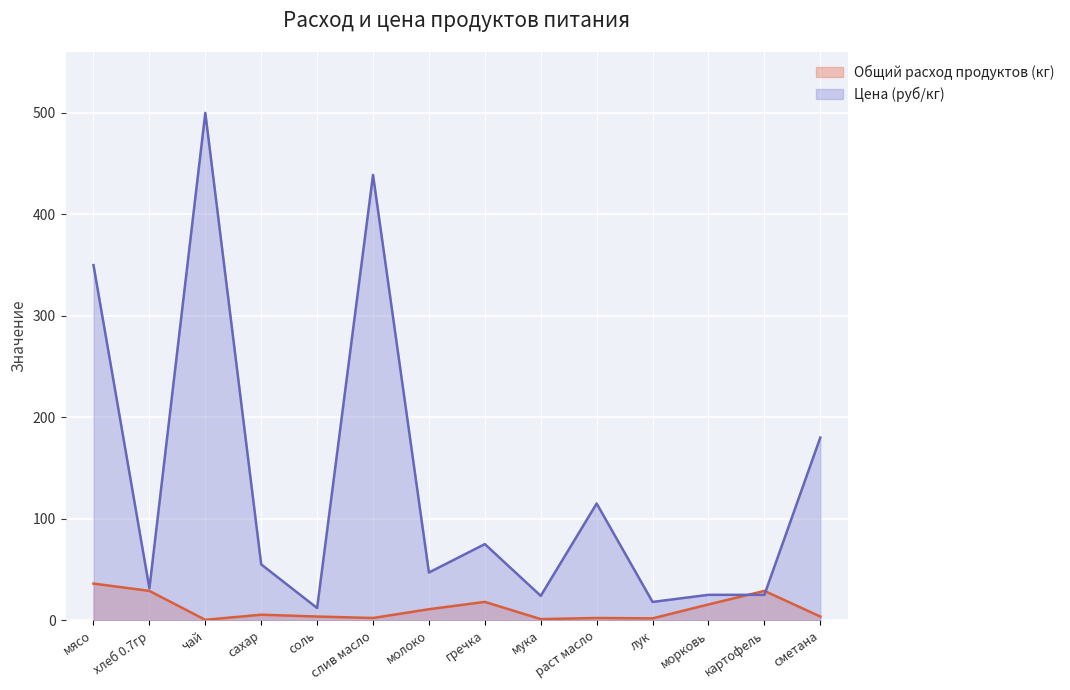

Which series changed the most between сахар and сметана?

Цена (руб/кг)